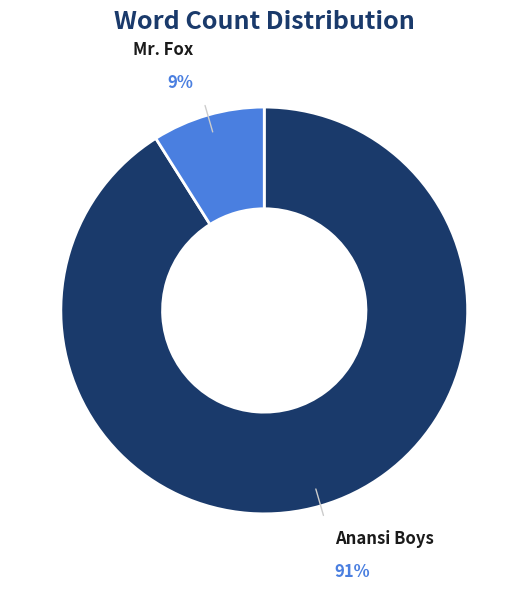

Is there any slice that represents more than half of the pie?

Yes